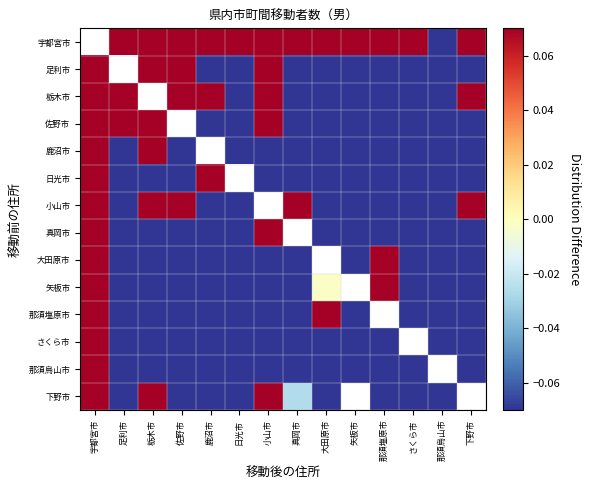

Reading right to left, what are all the values shown in this chart?

宇都宮市: 下野市=0.1	那須烏山市=-0.1	さくら市=0.1	那須塩原市=0.1	矢板市=0.1	大田原市=0.1	真岡市=0.1	小山市=0.1	日光市=0.1	鹿沼市=0.1	佐野市=0.1	栃木市=0.1	足利市=0.1	宇都宮市=-0.1
足利市: 下野市=-0.1	那須烏山市=-0.1	さくら市=-0.1	那須塩原市=-0.1	矢板市=-0.1	大田原市=-0.1	真岡市=-0.1	小山市=0.1	日光市=-0.1	鹿沼市=-0.1	佐野市=0.1	栃木市=0.1	足利市=-0.1	宇都宮市=0.1
栃木市: 下野市=0.1	那須烏山市=-0.1	さくら市=-0.1	那須塩原市=-0.1	矢板市=-0.1	大田原市=-0.1	真岡市=-0.1	小山市=0.1	日光市=-0.1	鹿沼市=0.1	佐野市=0.1	栃木市=-0.1	足利市=0.1	宇都宮市=0.1
佐野市: 下野市=-0.1	那須烏山市=-0.1	さくら市=-0.1	那須塩原市=-0.1	矢板市=-0.1	大田原市=-0.1	真岡市=-0.1	小山市=0.1	日光市=-0.1	鹿沼市=-0.1	佐野市=-0.1	栃木市=0.1	足利市=0.1	宇都宮市=0.1
鹿沼市: 下野市=-0.1	那須烏山市=-0.1	さくら市=-0.1	那須塩原市=-0.1	矢板市=-0.1	大田原市=-0.1	真岡市=-0.1	小山市=-0.1	日光市=-0.1	鹿沼市=-0.1	佐野市=-0.1	栃木市=0.1	足利市=-0.1	宇都宮市=0.1
日光市: 下野市=-0.1	那須烏山市=-0.1	さくら市=-0.1	那須塩原市=-0.1	矢板市=-0.1	大田原市=-0.1	真岡市=-0.1	小山市=-0.1	日光市=-0.1	鹿沼市=0.1	佐野市=-0.1	栃木市=-0.1	足利市=-0.1	宇都宮市=0.1
小山市: 下野市=0.1	那須烏山市=-0.1	さくら市=-0.1	那須塩原市=-0.1	矢板市=-0.1	大田原市=-0.1	真岡市=0.1	小山市=-0.1	日光市=-0.1	鹿沼市=-0.1	佐野市=0.1	栃木市=0.1	足利市=-0.1	宇都宮市=0.1
真岡市: 下野市=-0.1	那須烏山市=-0.1	さくら市=-0.1	那須塩原市=-0.1	矢板市=-0.1	大田原市=-0.1	真岡市=-0.1	小山市=0.1	日光市=-0.1	鹿沼市=-0.1	佐野市=-0.1	栃木市=-0.1	足利市=-0.1	宇都宮市=0.1
大田原市: 下野市=-0.1	那須烏山市=-0.1	さくら市=-0.1	那須塩原市=0.1	矢板市=-0.1	大田原市=-0.1	真岡市=-0.1	小山市=-0.1	日光市=-0.1	鹿沼市=-0.1	佐野市=-0.1	栃木市=-0.1	足利市=-0.1	宇都宮市=0.1
矢板市: 下野市=-0.1	那須烏山市=-0.1	さくら市=-0.1	那須塩原市=0.1	矢板市=-0.1	大田原市=-0.0	真岡市=-0.1	小山市=-0.1	日光市=-0.1	鹿沼市=-0.1	佐野市=-0.1	栃木市=-0.1	足利市=-0.1	宇都宮市=0.1
那須塩原市: 下野市=-0.1	那須烏山市=-0.1	さくら市=-0.1	那須塩原市=-0.1	矢板市=-0.1	大田原市=0.1	真岡市=-0.1	小山市=-0.1	日光市=-0.1	鹿沼市=-0.1	佐野市=-0.1	栃木市=-0.1	足利市=-0.1	宇都宮市=0.1
さくら市: 下野市=-0.1	那須烏山市=-0.1	さくら市=-0.1	那須塩原市=-0.1	矢板市=-0.1	大田原市=-0.1	真岡市=-0.1	小山市=-0.1	日光市=-0.1	鹿沼市=-0.1	佐野市=-0.1	栃木市=-0.1	足利市=-0.1	宇都宮市=0.1
那須烏山市: 下野市=-0.1	那須烏山市=-0.1	さくら市=-0.1	那須塩原市=-0.1	矢板市=-0.1	大田原市=-0.1	真岡市=-0.1	小山市=-0.1	日光市=-0.1	鹿沼市=-0.1	佐野市=-0.1	栃木市=-0.1	足利市=-0.1	宇都宮市=0.1
下野市: 下野市=-0.1	那須烏山市=-0.1	さくら市=-0.1	那須塩原市=-0.1	矢板市=-0.1	大田原市=-0.1	真岡市=-0.0	小山市=0.1	日光市=-0.1	鹿沼市=-0.1	佐野市=-0.1	栃木市=0.1	足利市=-0.1	宇都宮市=0.1